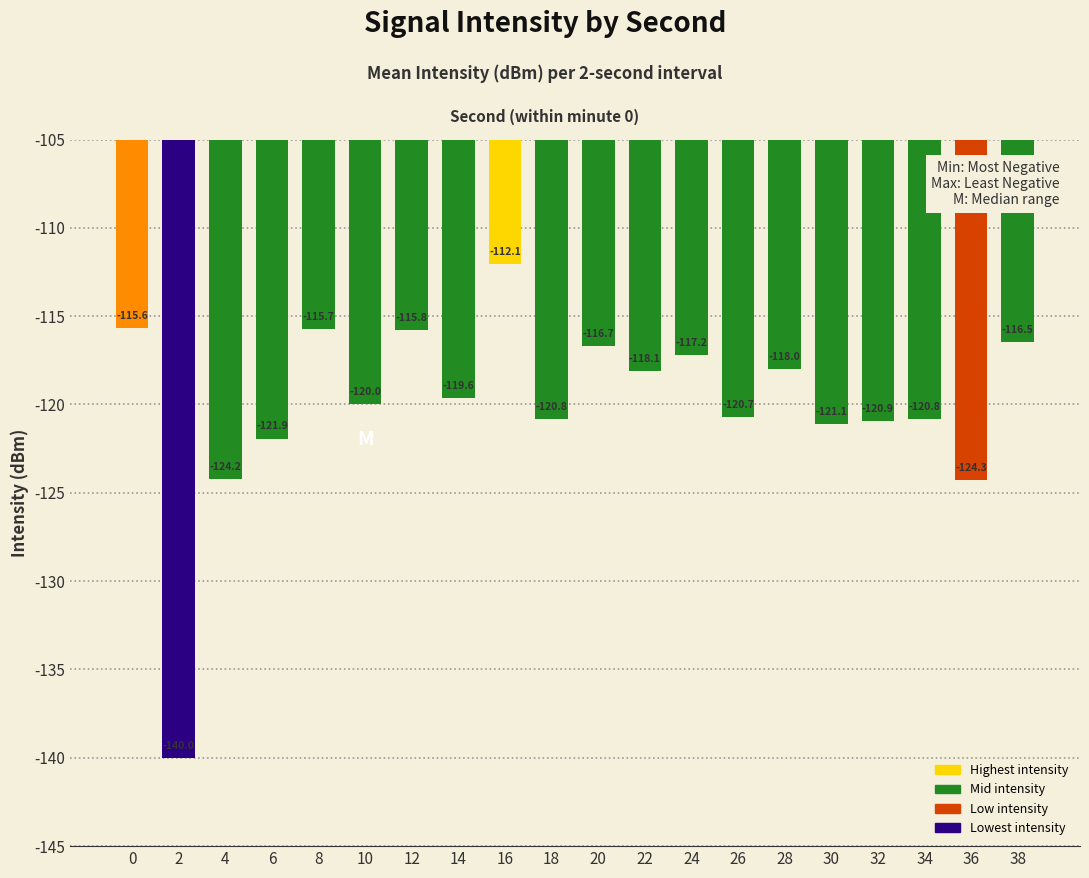

Between 28 and 34, which is larger?

28